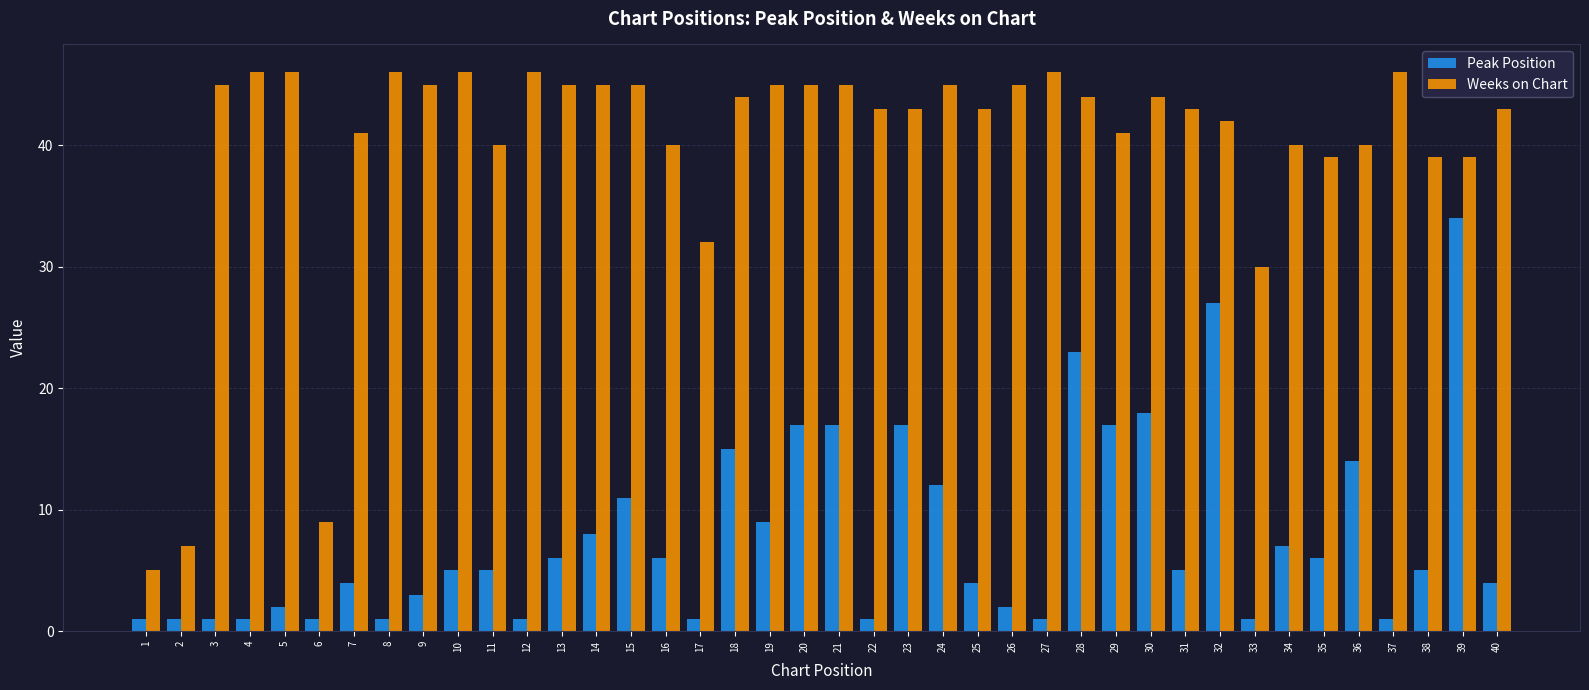

At which category is the sum across all series the highest?

39